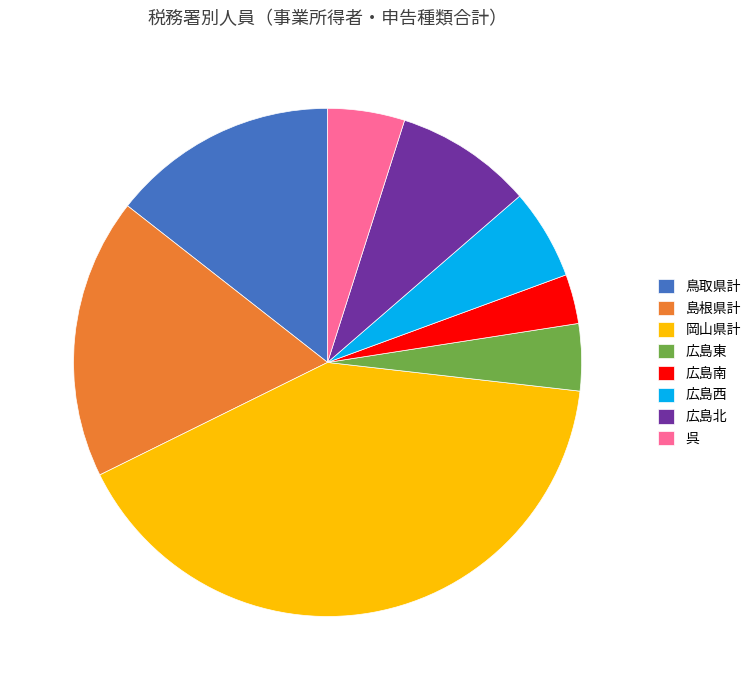

Approximately how many times larger is the value at 広島西 compared to 広島北?

0.7